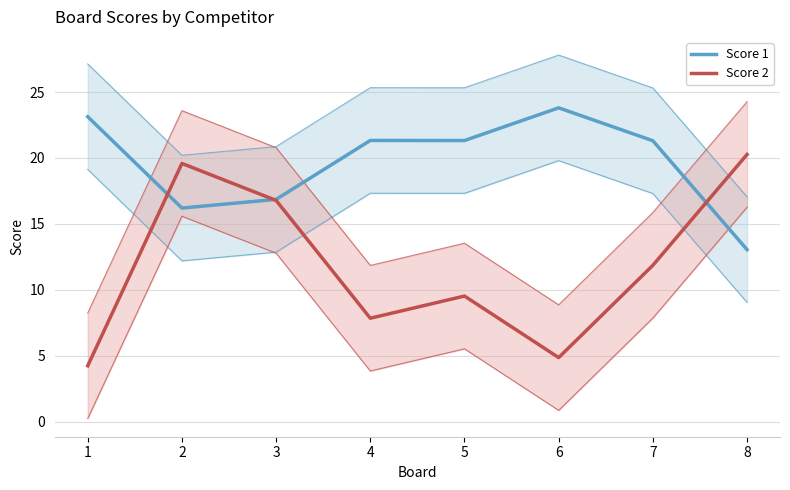

What is the difference between the Score 2 values at 7 and 4?

4.0